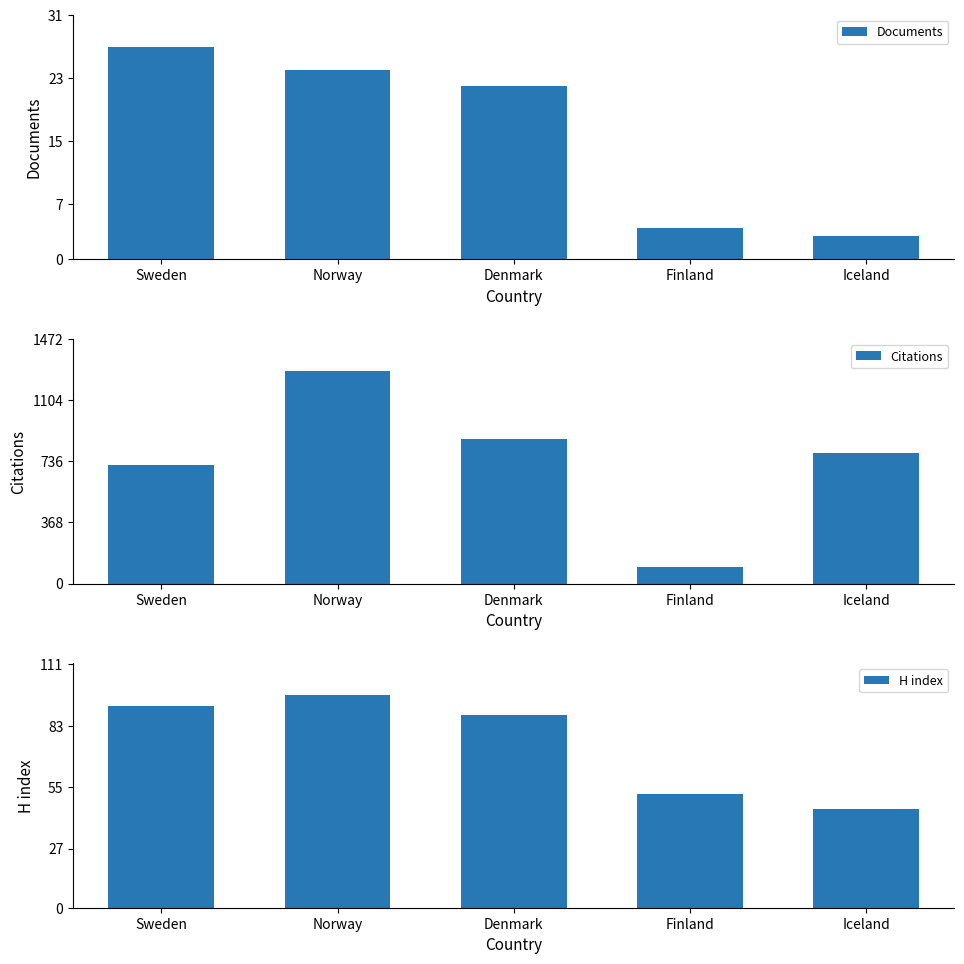

How many bars are there in each group?

3